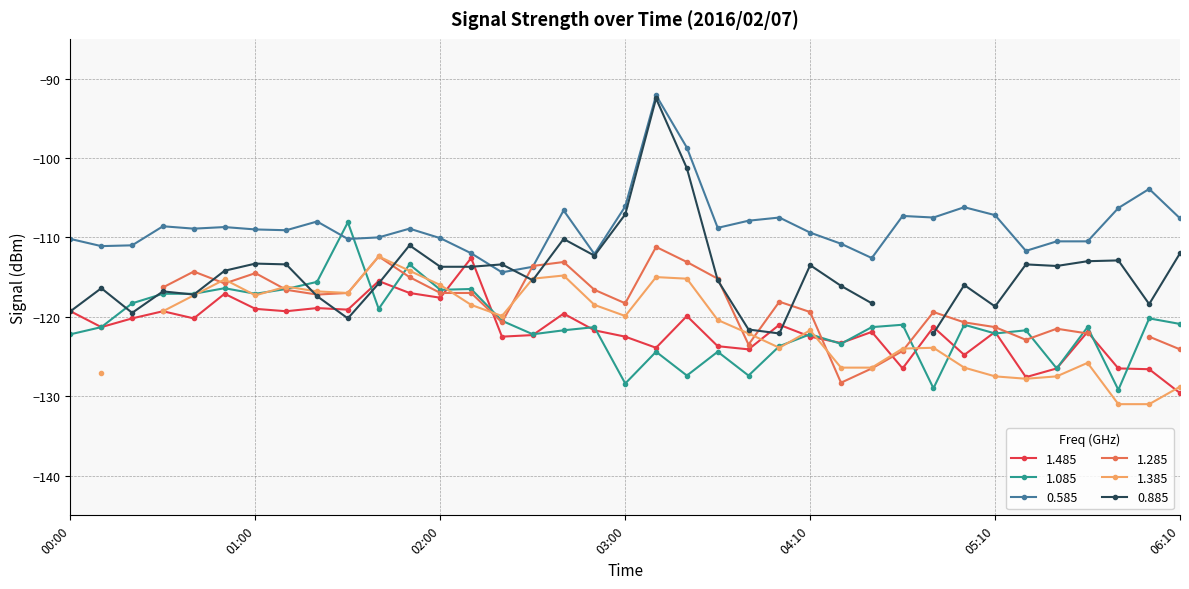

What is the approximate value of 1.485 at 00:00?

-119.3